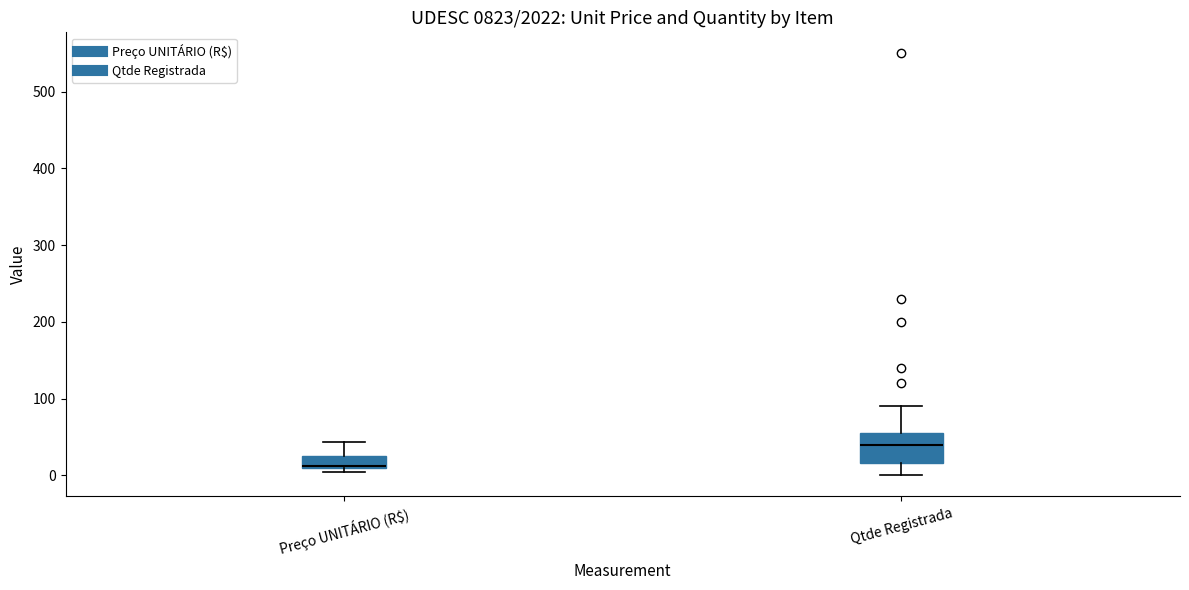

Comparing the boxes themselves (not the whiskers), which one is the tallest?

Qtde Registrada